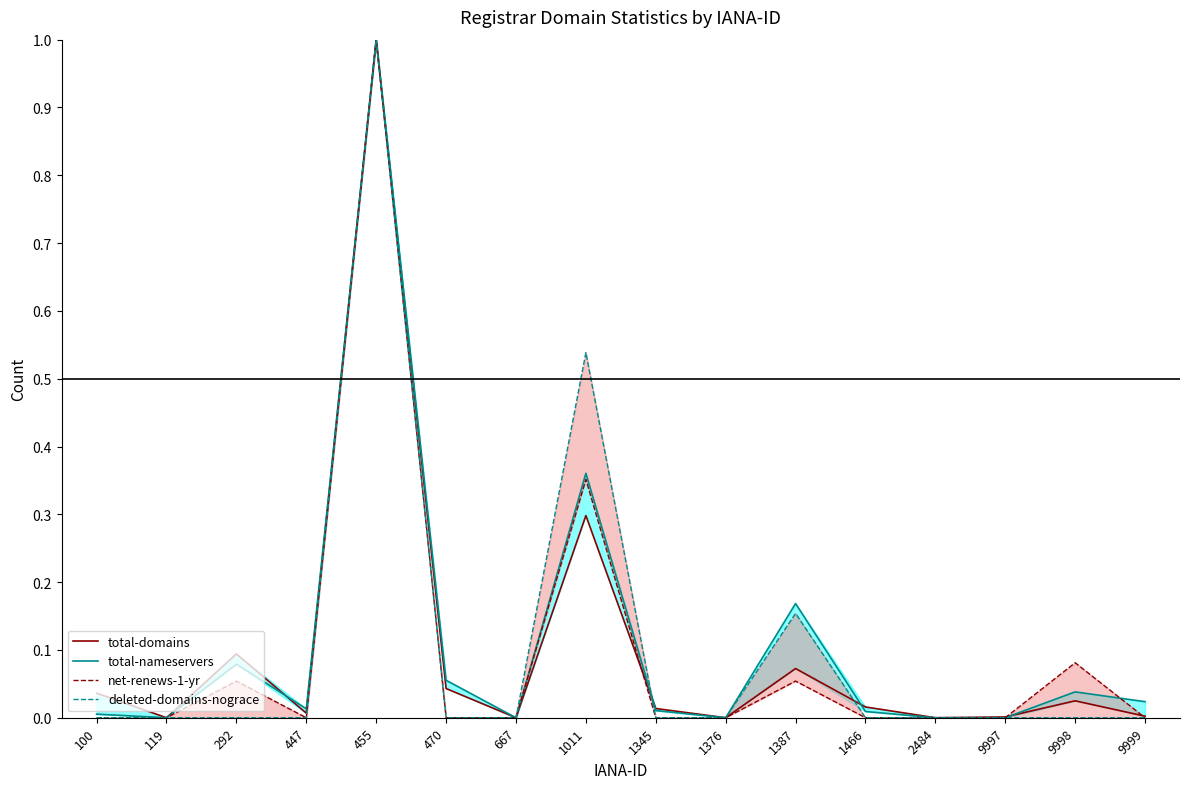

How many times do total-nameservers and deleted-domains-nograce cross each other?

1